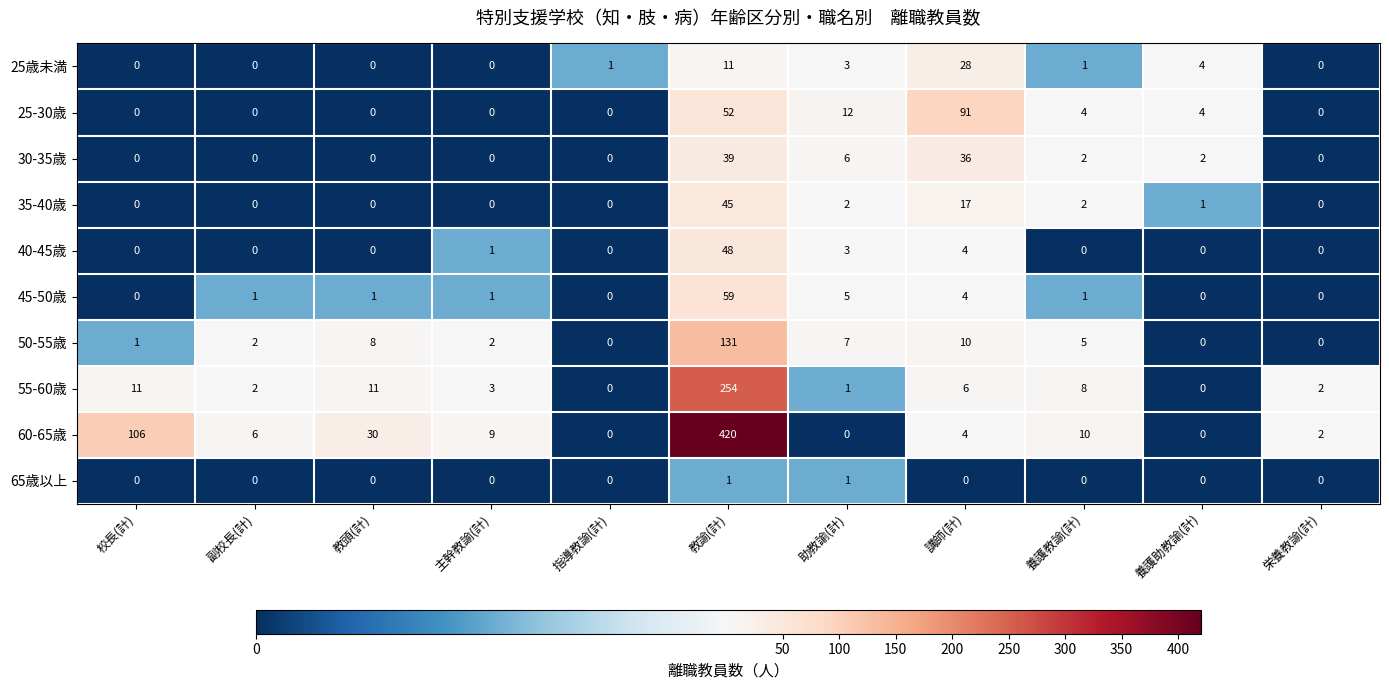

What is the total value across all series at 教頭(計)?

50